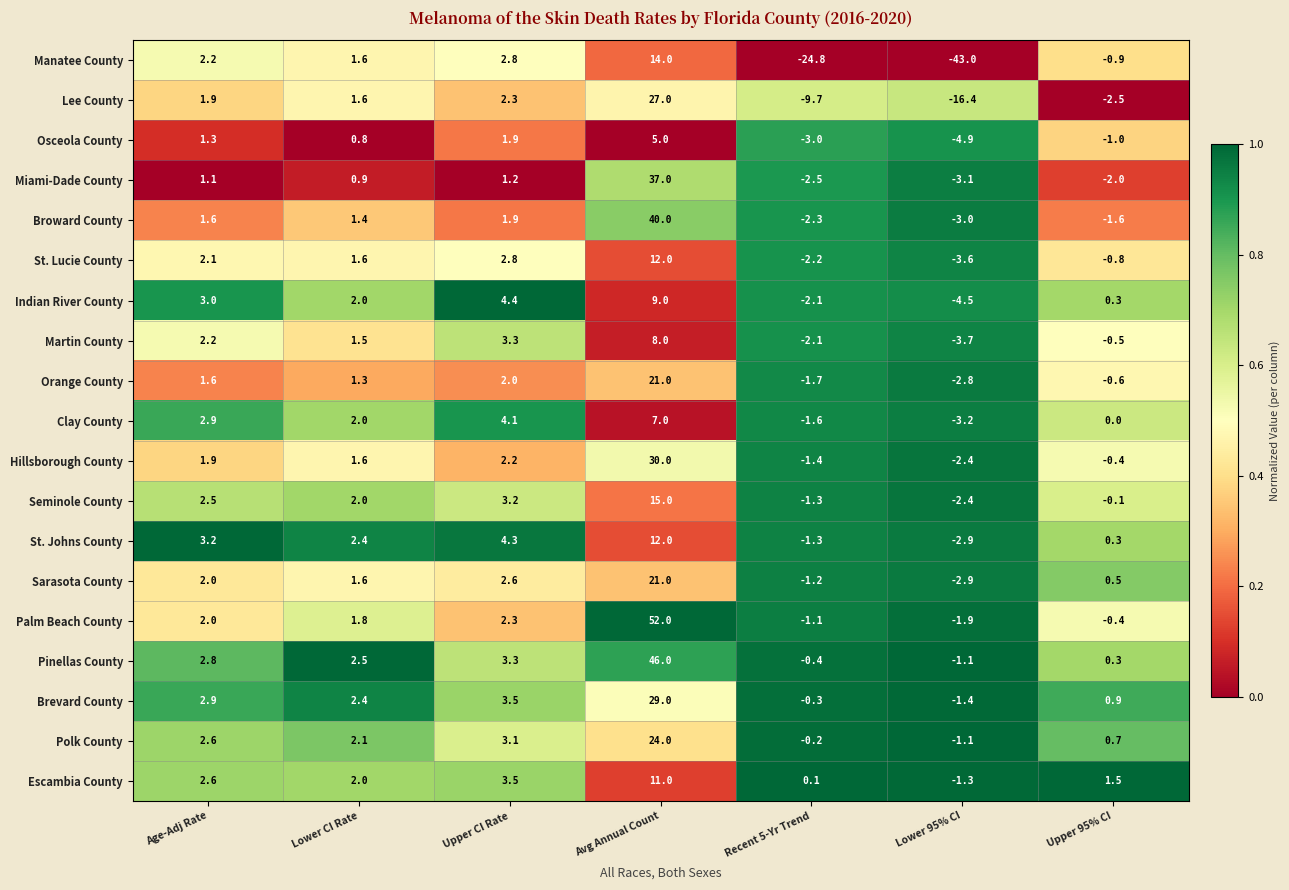

Is it true that Brevard County equals 3.5 at Upper CI Rate?

True